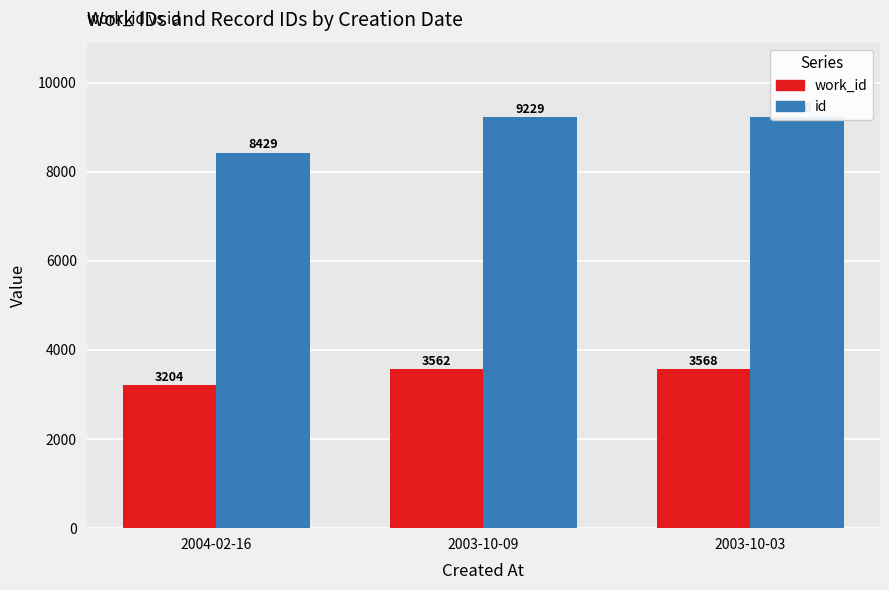

The id series shows 15186 at 2003-10-03. True or false?

False